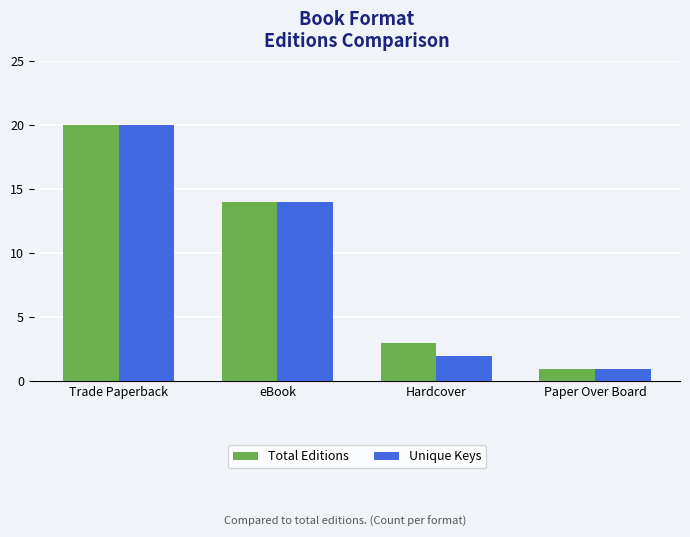

What is the smallest value displayed?

1